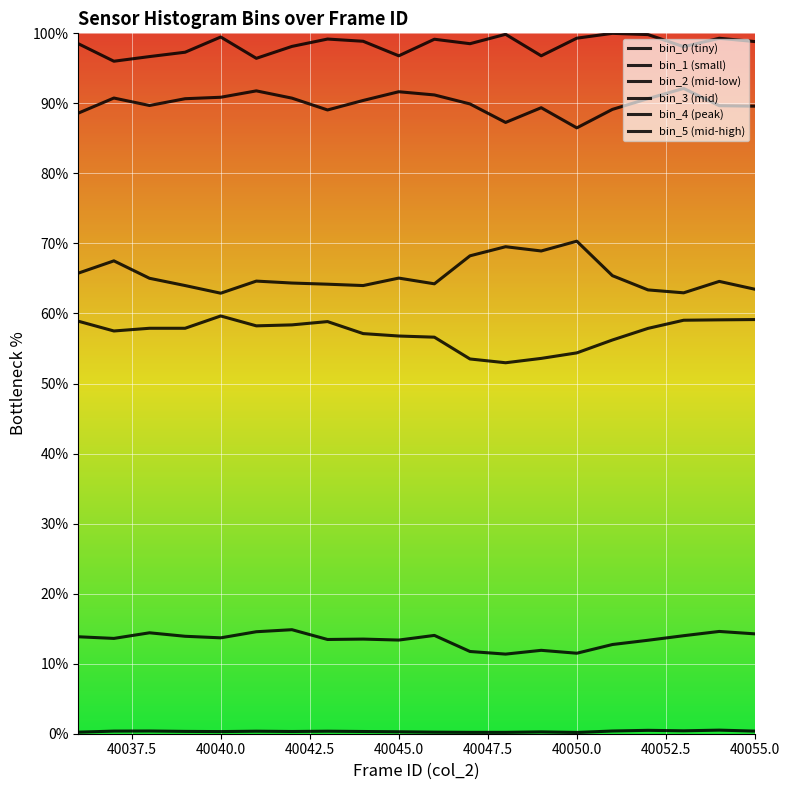

True or false: bin_5 (mid-high) and bin_2 (mid-low) intersect in this chart.

False